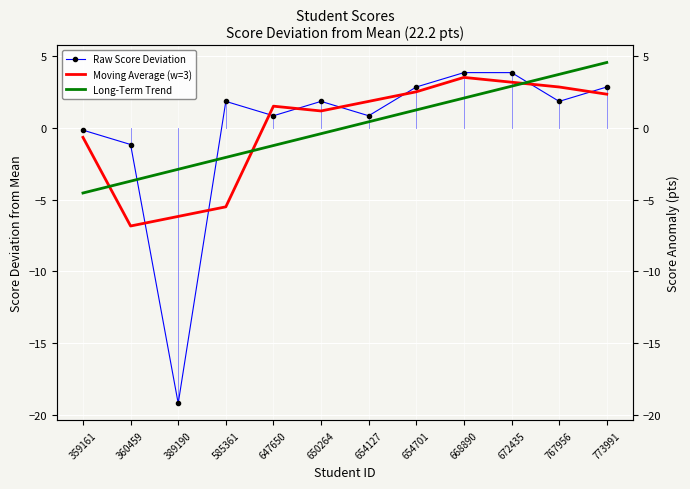

What is the spread (max minus min) of values at 668890?

1.8